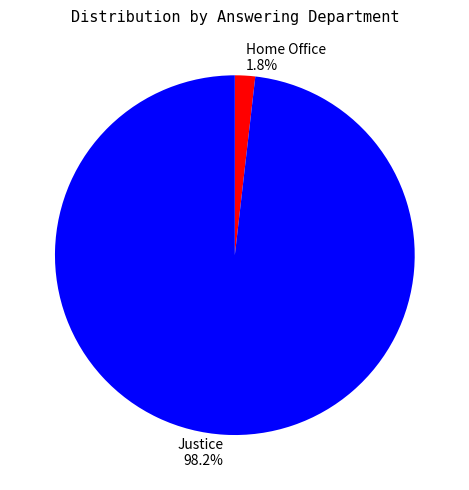

Between Justice and Home Office, which is larger?

Justice